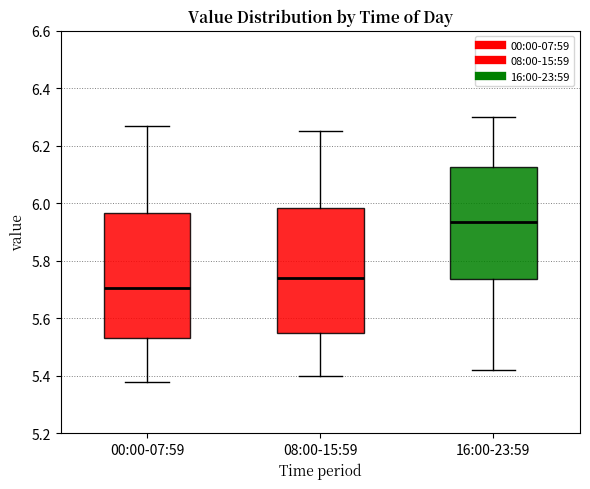

Reading left to right, read every box against the y-axis: the position of its median line, the range the box covers, and the ends of its whiskers. The values are not printed on the chart, so give them approximately, as read against the axis.

00:00-07:59: median 5.70, box 5.54 to 5.96, whiskers 5.38 to 6.28
08:00-15:59: median 5.74, box 5.56 to 5.98, whiskers 5.40 to 6.26
16:00-23:59: median 5.94, box 5.74 to 6.12, whiskers 5.42 to 6.30